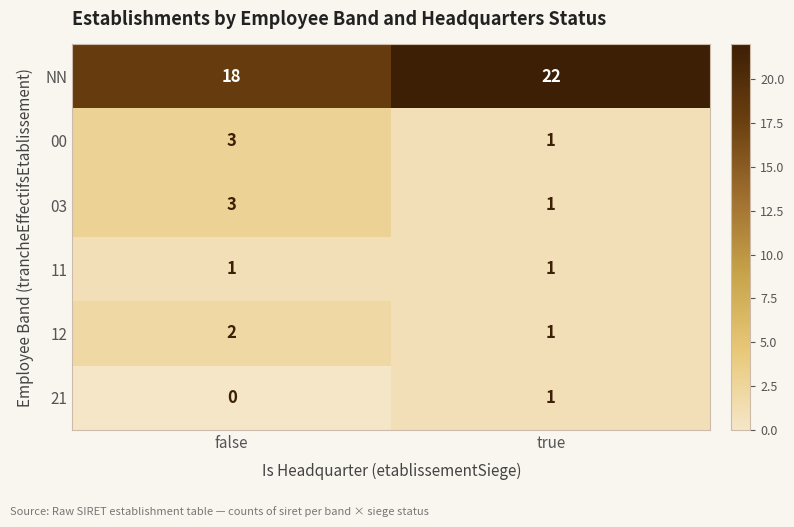

What is the total value across all series at false?

27